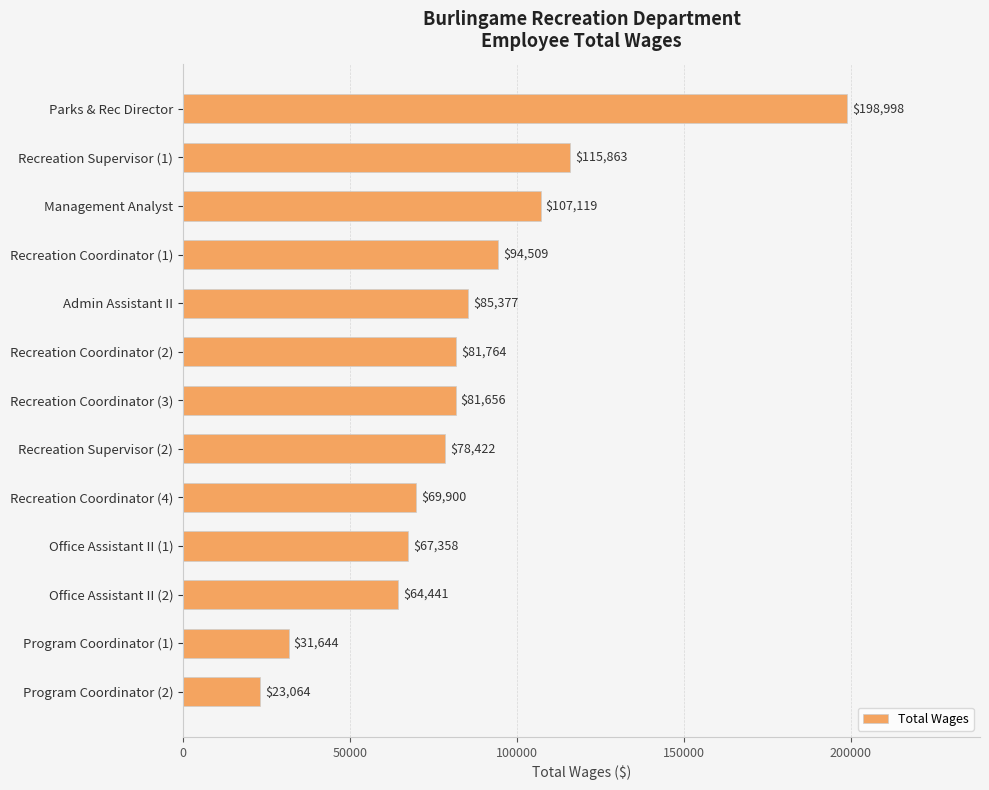

What is the label of the 2nd bar from the bottom?

Program Coordinator (1)